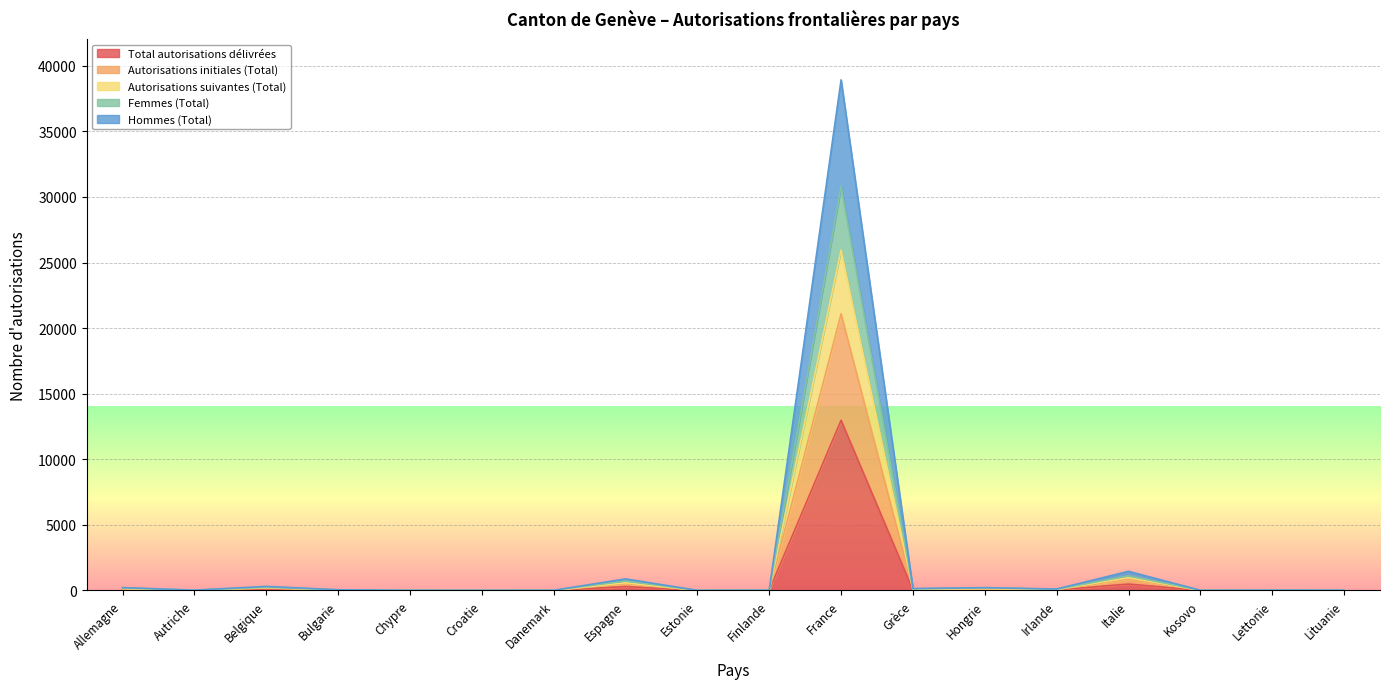

List the labels in order of Autorisations initiales (Total) value, largest first.

France, Italie, Espagne, Belgique, Allemagne, Hongrie, Grèce, Irlande, Bulgarie, Autriche, Lettonie, Finlande, Lituanie, Chypre, Kosovo, Croatie, Danemark, Estonie